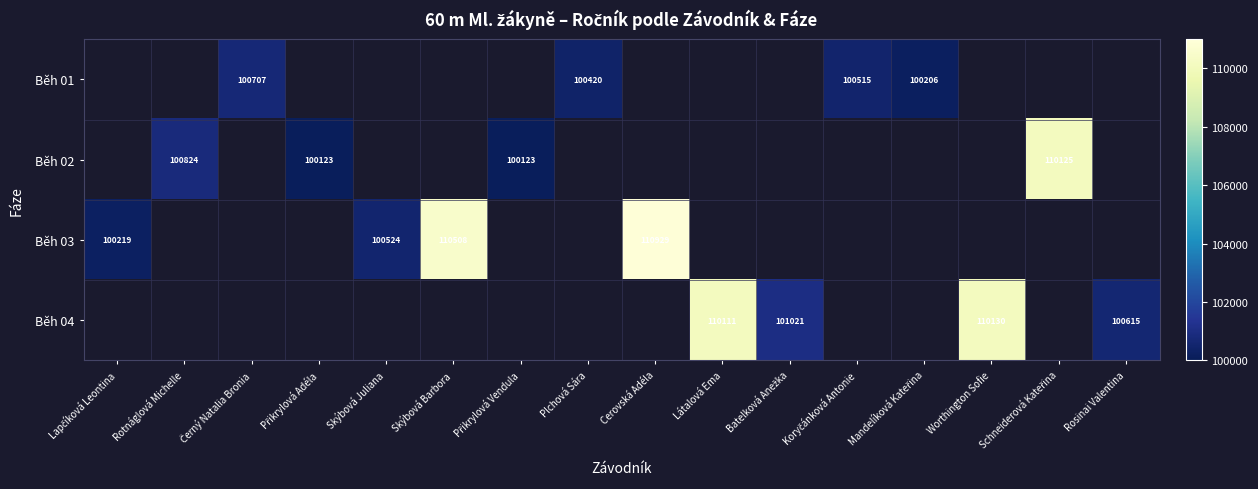

List the series in order of their peak value, lowest first.

Běh 01, Běh 02, Běh 03, Běh 04